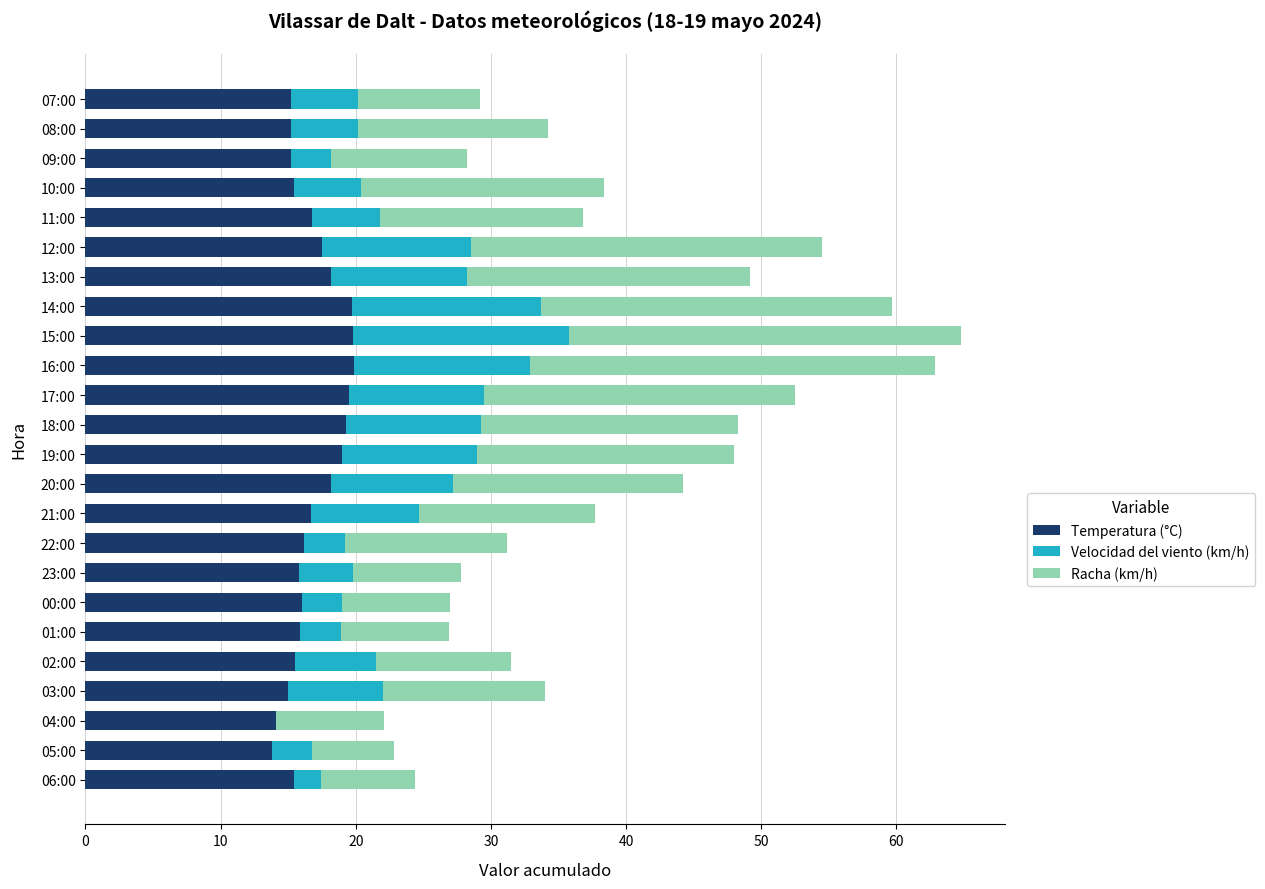

Count the number of categories in the chart.

24